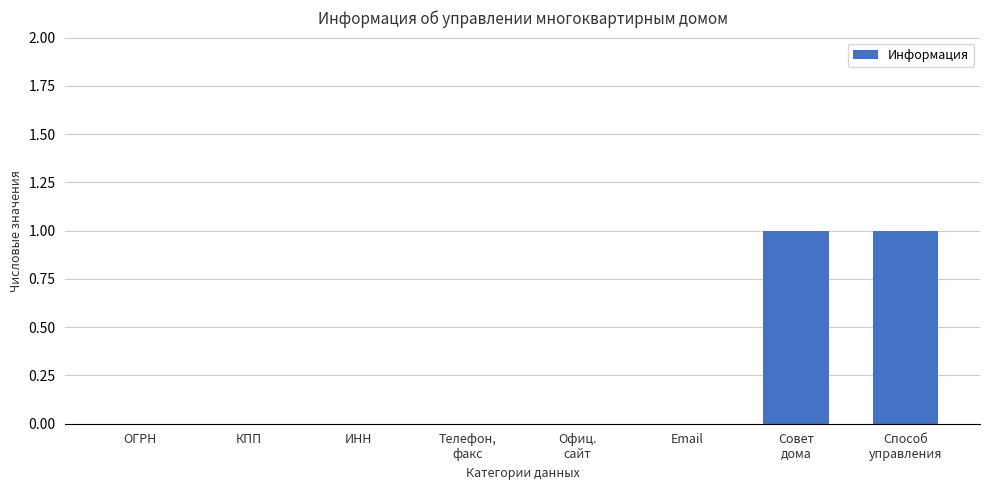

The value at КПП is -1. True or false?

False